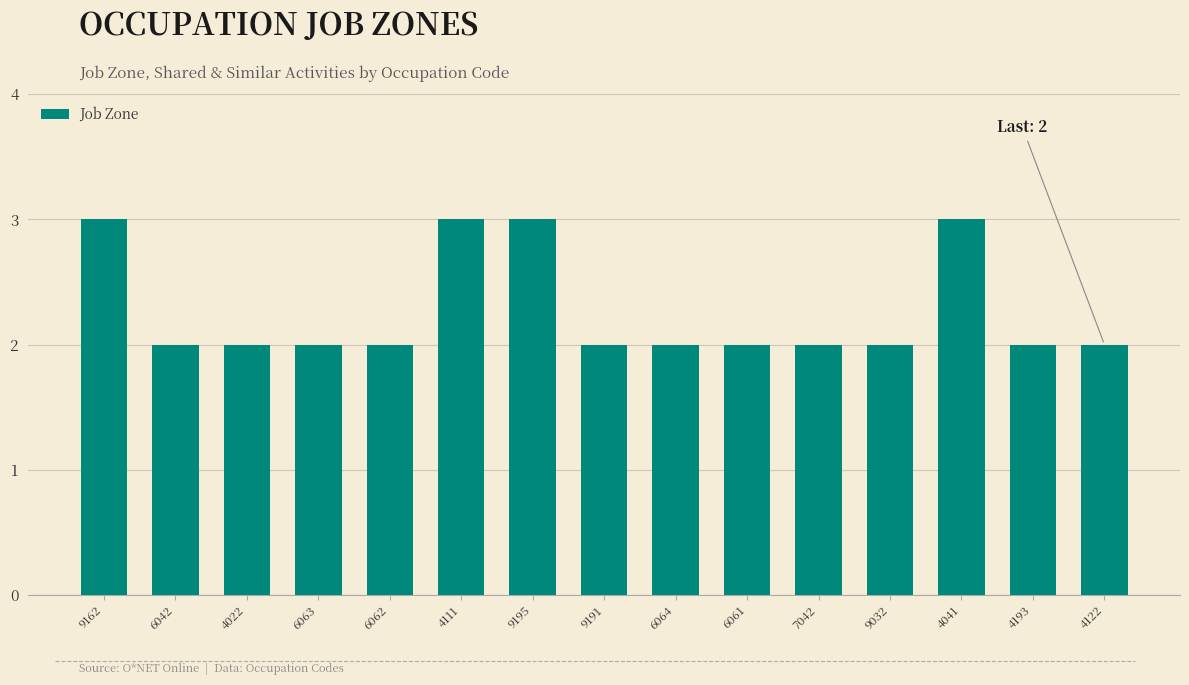

What position from the left is 4193?

14